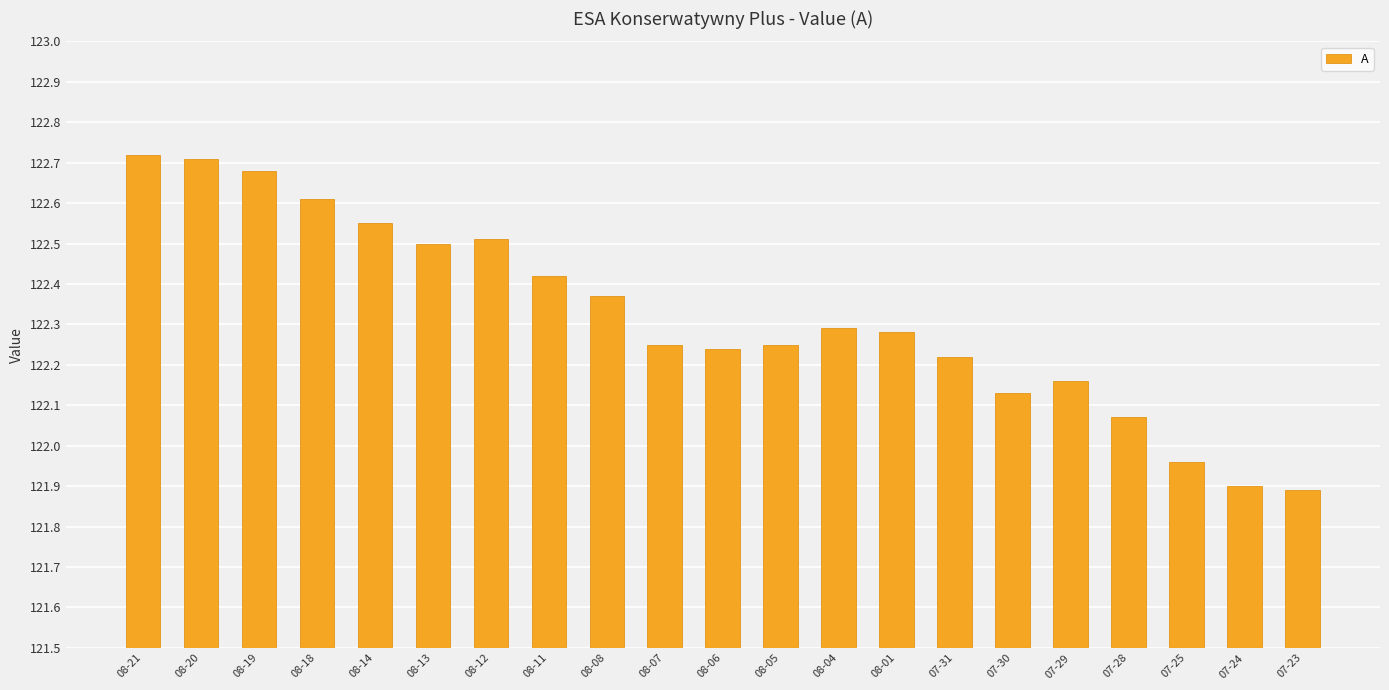

The value at 08-18 is 36.3. True or false?

False